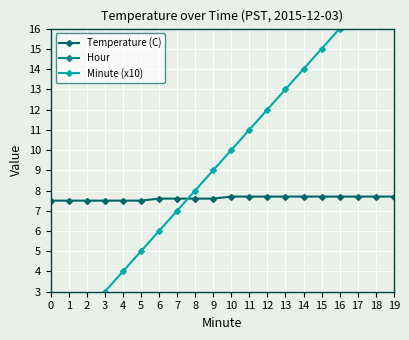

Between 0 and 5, which series saw the biggest shift?

Minute (x10)